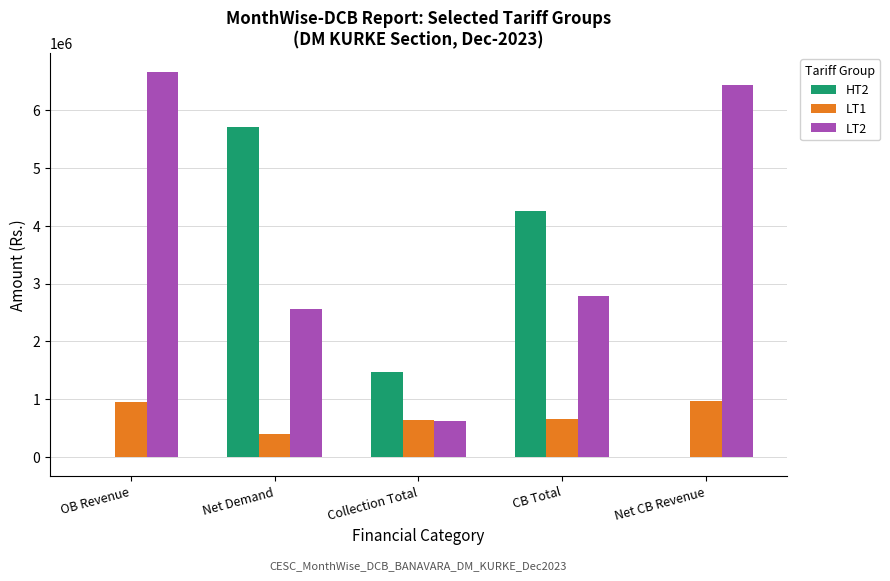

The value of LT2 at OB Revenue is 9085693.8. True or false?

False